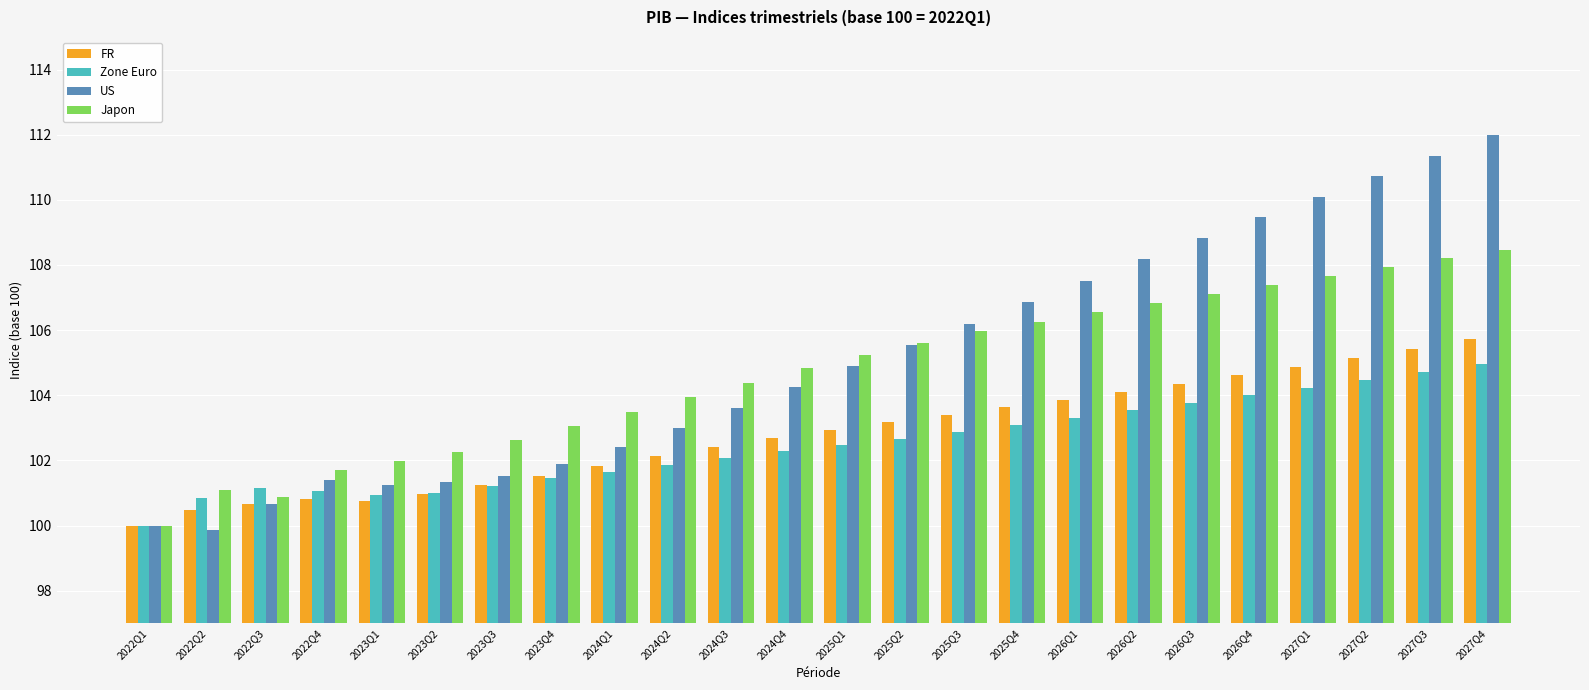

The value of Zone Euro at 2025Q4 is 103.1. True or false?

True